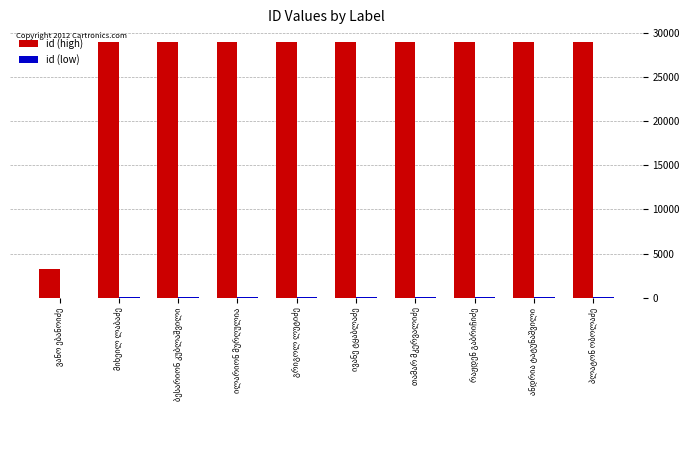

What is the sum of all id (high) values?

263802.0